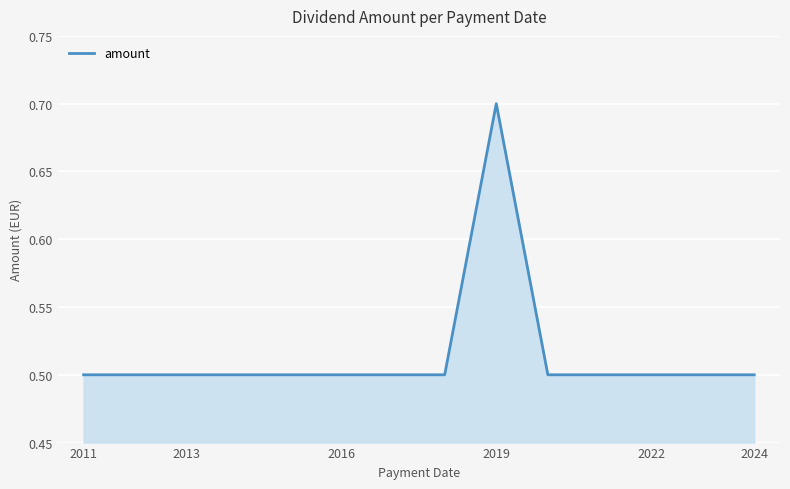

What is the minimum value shown in the chart?

0.5